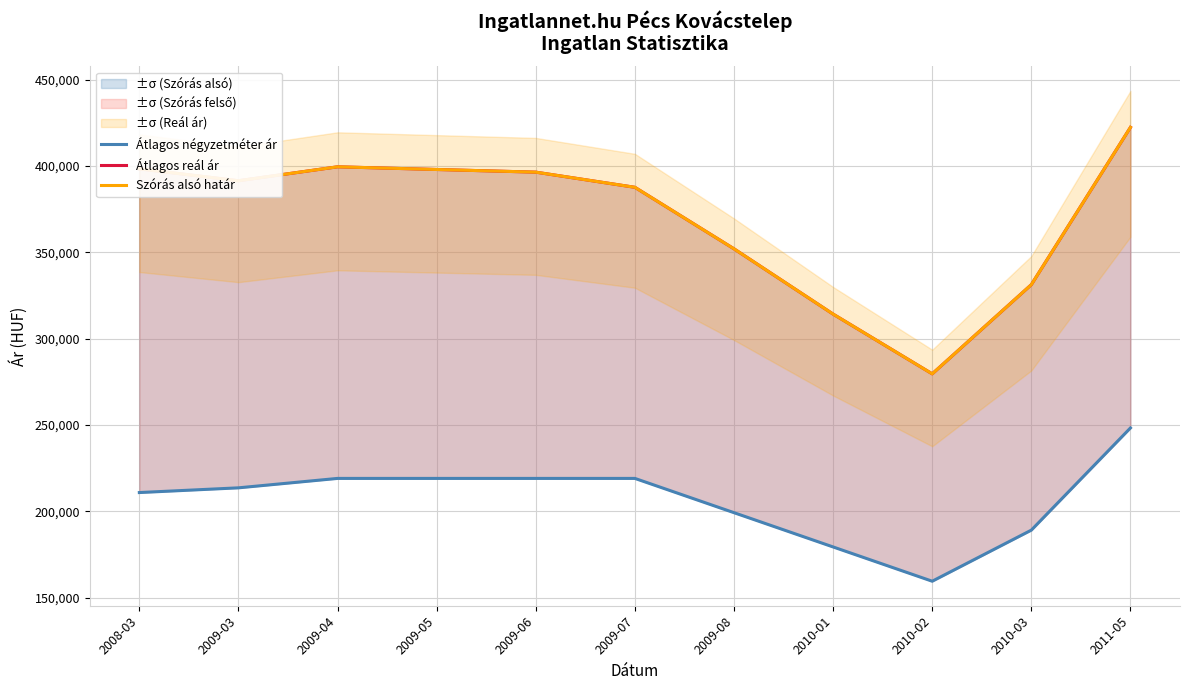

True or false: Szórás alsó határ and Átlagos reál ár cross at least once.

False